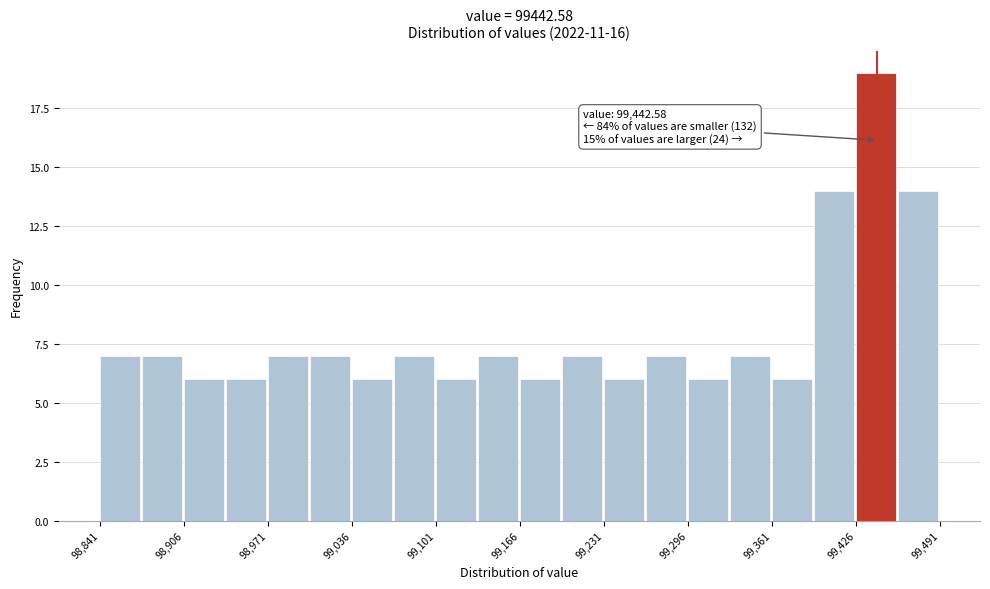

Read against the x-axis, roughly where is the centre of the tallest bar?

99440